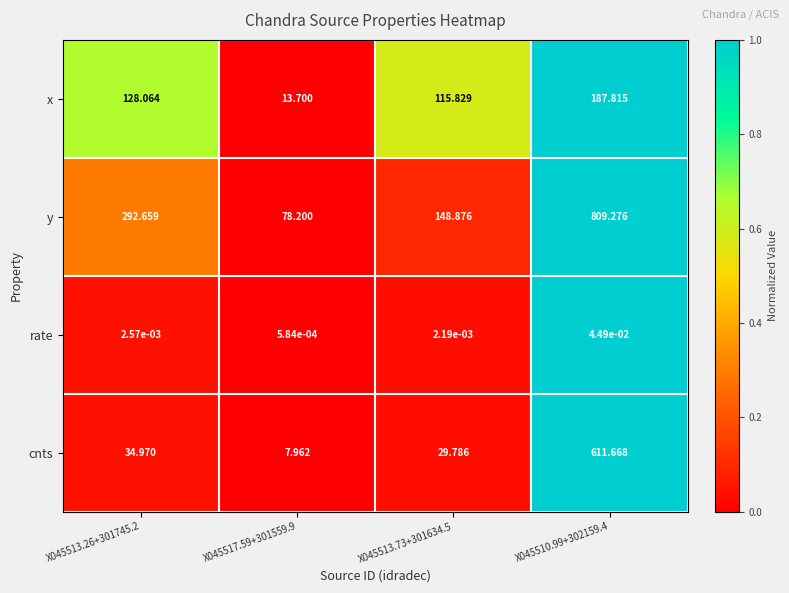

What is the total value across all series at X045513.73+301634.5?

294.5